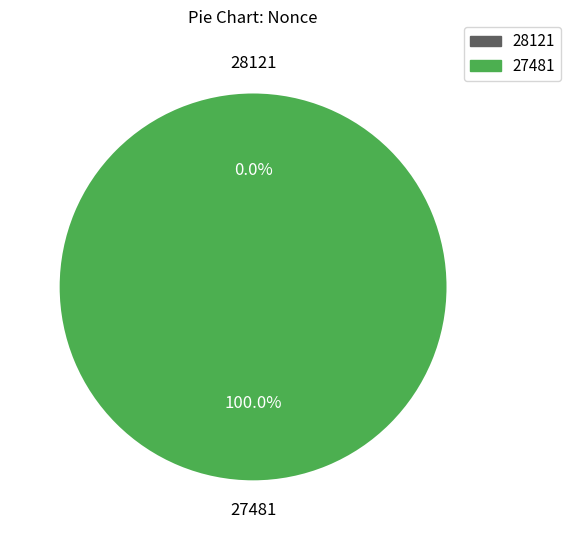

True or false: 27481 accounts for 88% of the total.

False